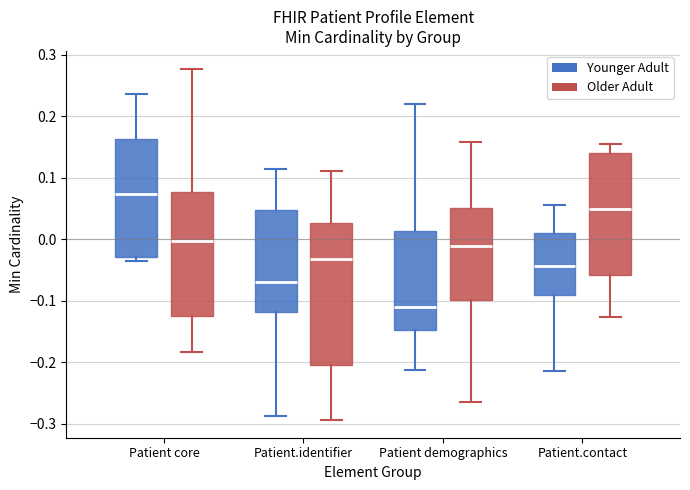

Comparing the boxes themselves (not the whiskers), which one is the tallest?

Patient.identifier (Older Adult)